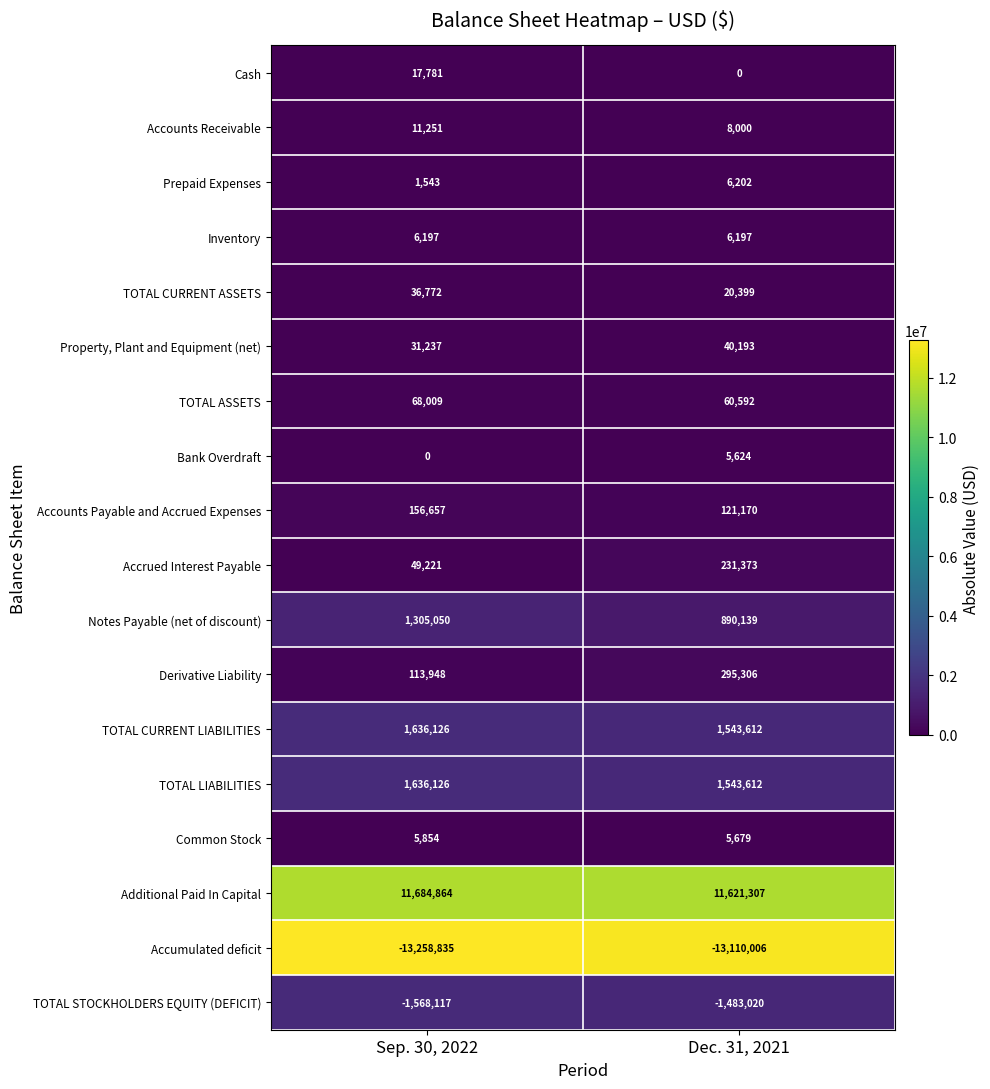

Which category has the highest value across all series?

Sep. 30, 2022